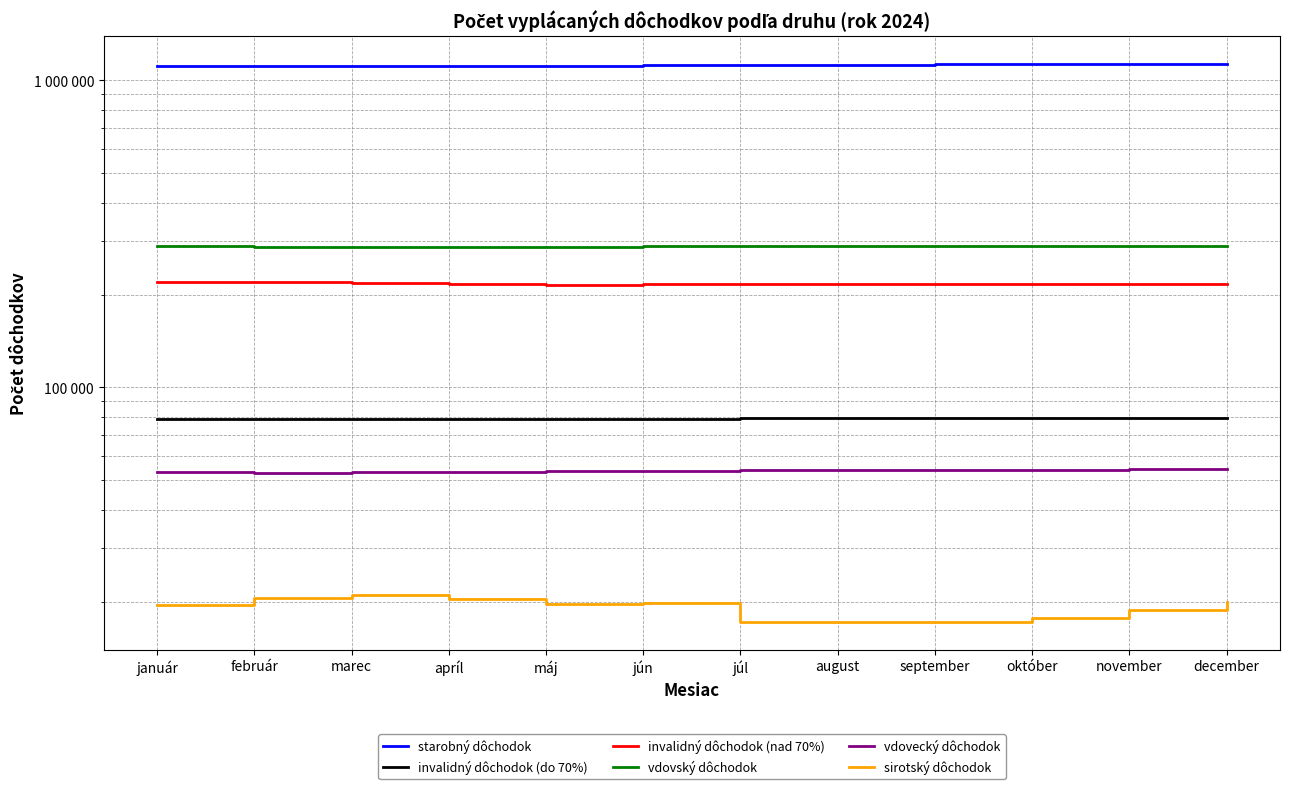

What is the label of the 5th point from the left?

máj